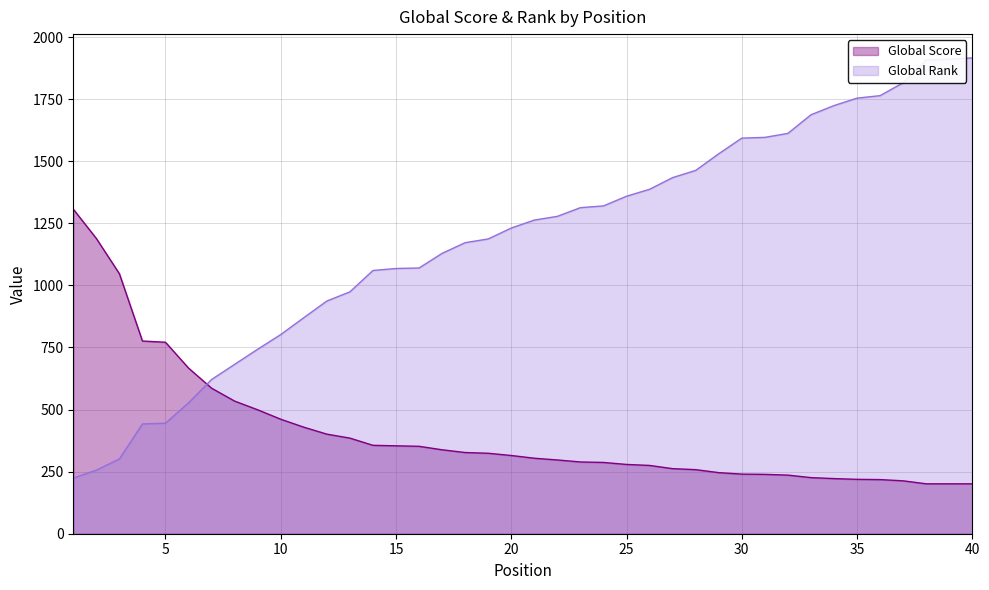

Reading right to left, transcribe all the data shown in this chart.

Global Score: 201	201	201	213	218	219	222	226	236	239	240	246	258	262	275	279	287	289	297	304	315	324	327	338	352	354	356	385	401	429	461	499	534	586	667	771	776	1047	1189	1307
Global Rank: 1916	1911	1908	1816	1764	1754	1724	1687	1612	1596	1593	1530	1463	1434	1387	1359	1320	1313	1278	1263	1231	1187	1172	1129	1070	1068	1060	974	937	870	802	743	682	621	527	445	442	301	256	224